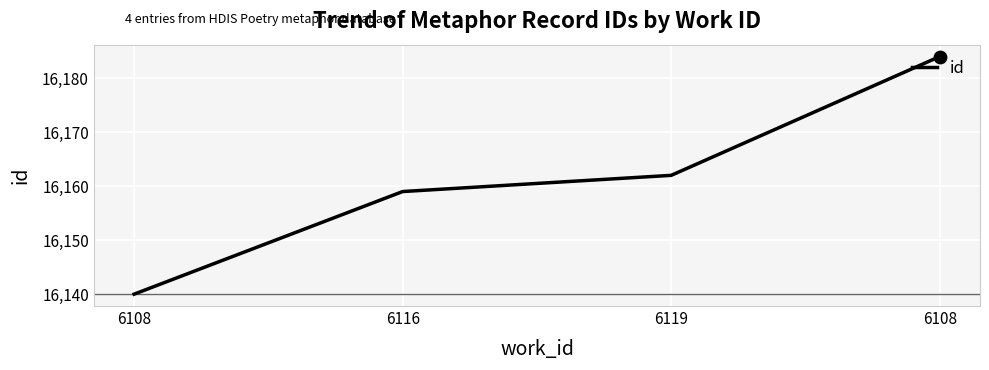

Which has a higher value, 6108 or 6108?

6108